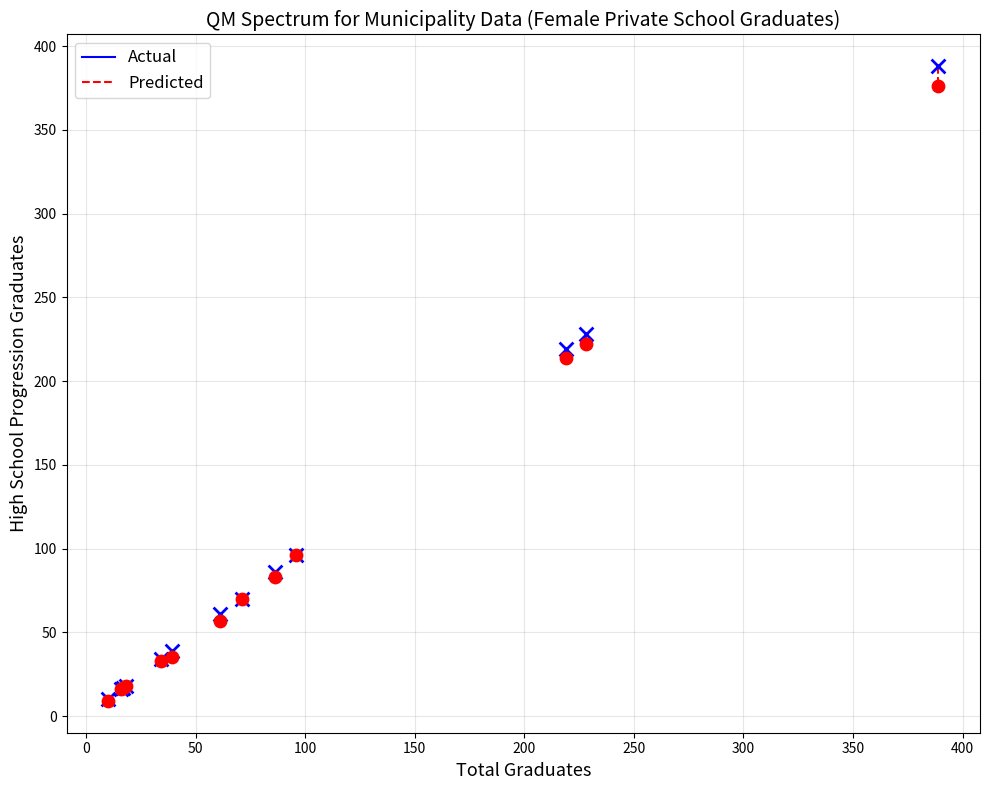

Which series has the widest spread of Y values?

Actual